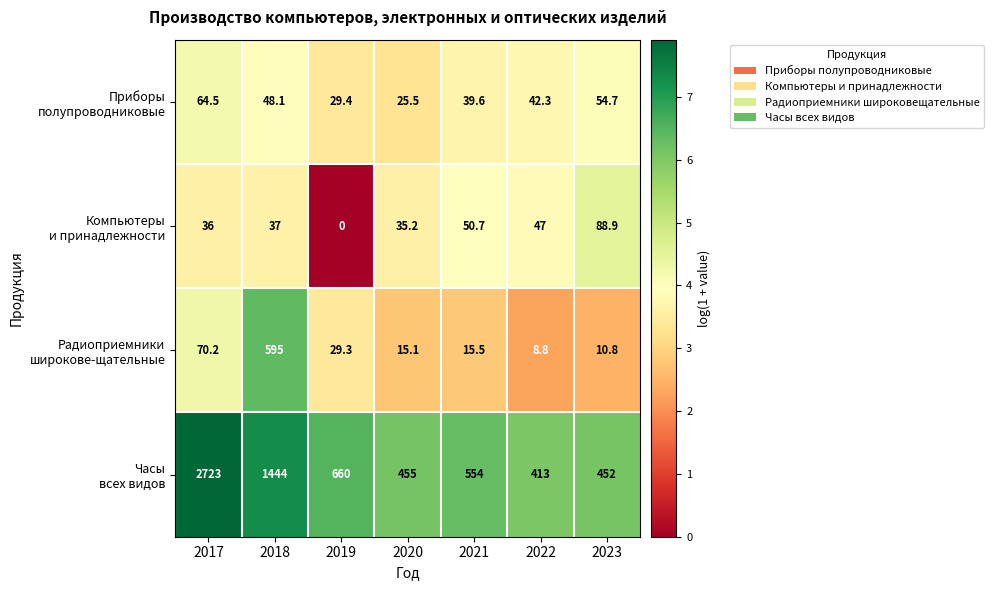

What is the total value across all series at 2020?

530.8